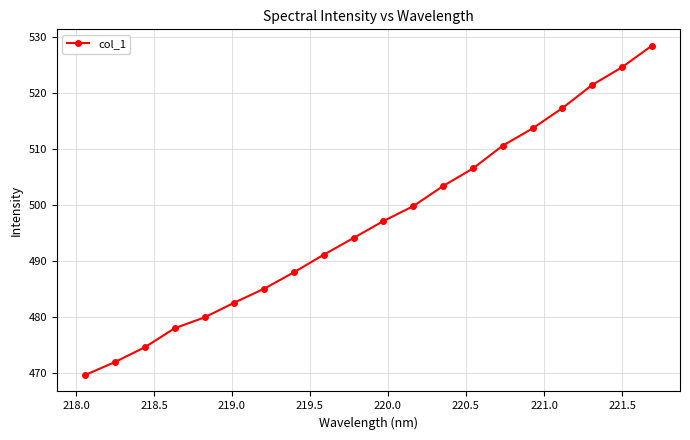

What is the value of the 10th point from the left?

494.1